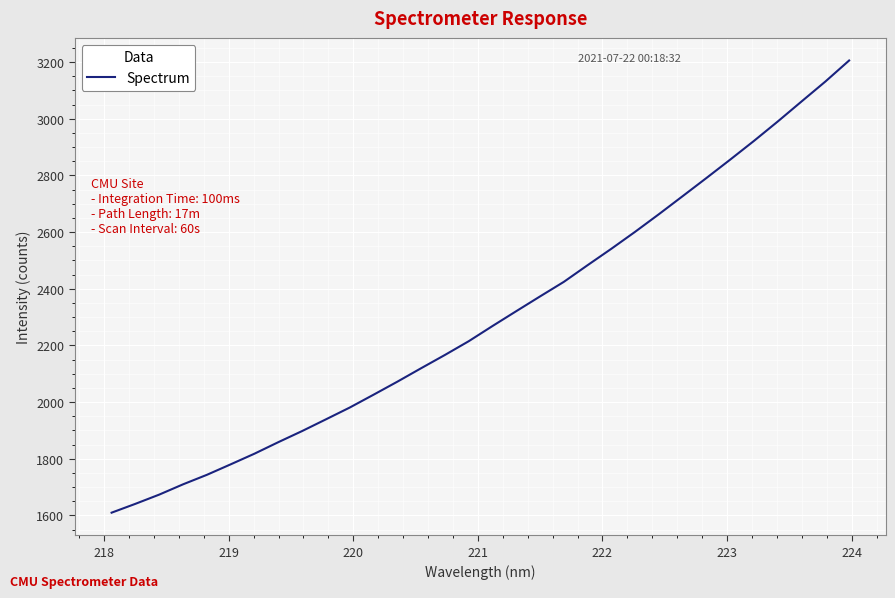

Reading left to right, transcribe all the data shown in this chart.

1609.5	1640.7	1673.2	1709.5	1743.0	1780.0	1817.7	1858.3	1897.5	1938.8	1980.5	2025.8	2071.7	2119.3	2166.1	2214.6	2268.2	2320.7	2372.8	2424.2	2483.1	2541.1	2601.0	2663.1	2726.9	2790.9	2855.8	2921.9	2990.4	3060.9	3131.1	3205.4